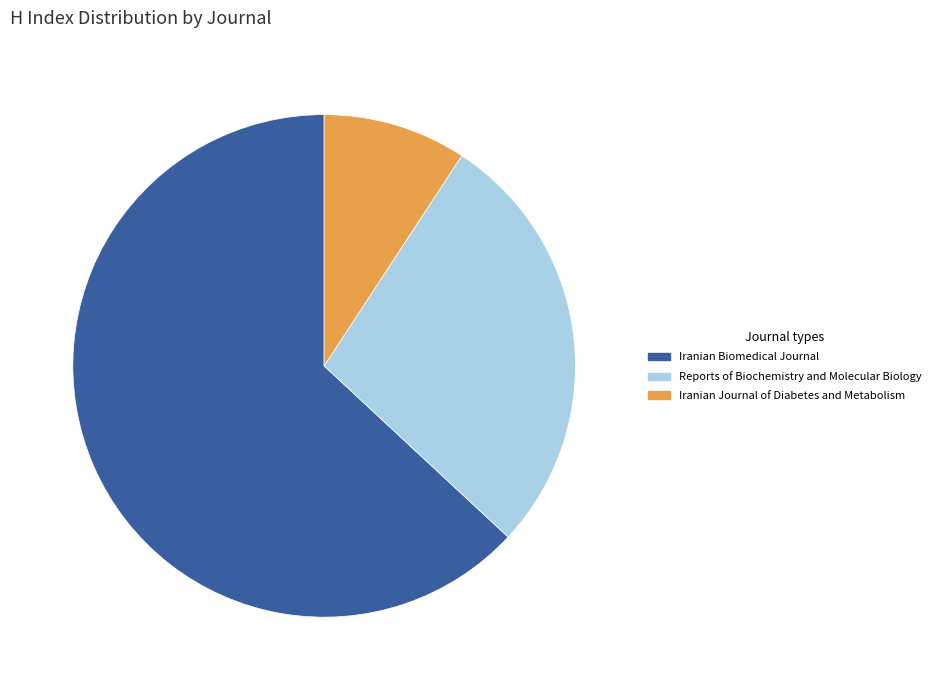

True or false: Iranian Journal of Diabetes and Metabolism accounts for 1% of the total.

False